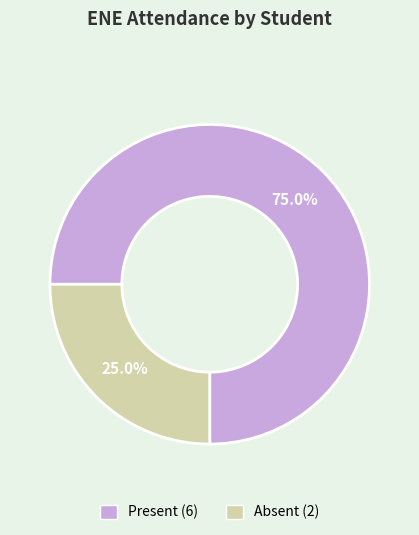

To the nearest percent, what is the difference between the largest and smallest slice percentages?

50%